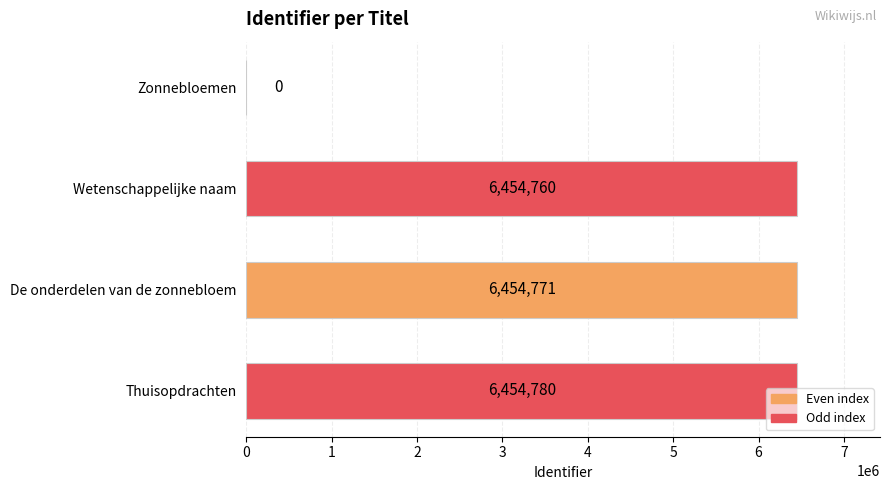

Which category has the highest value across all series?

Thuisopdrachten